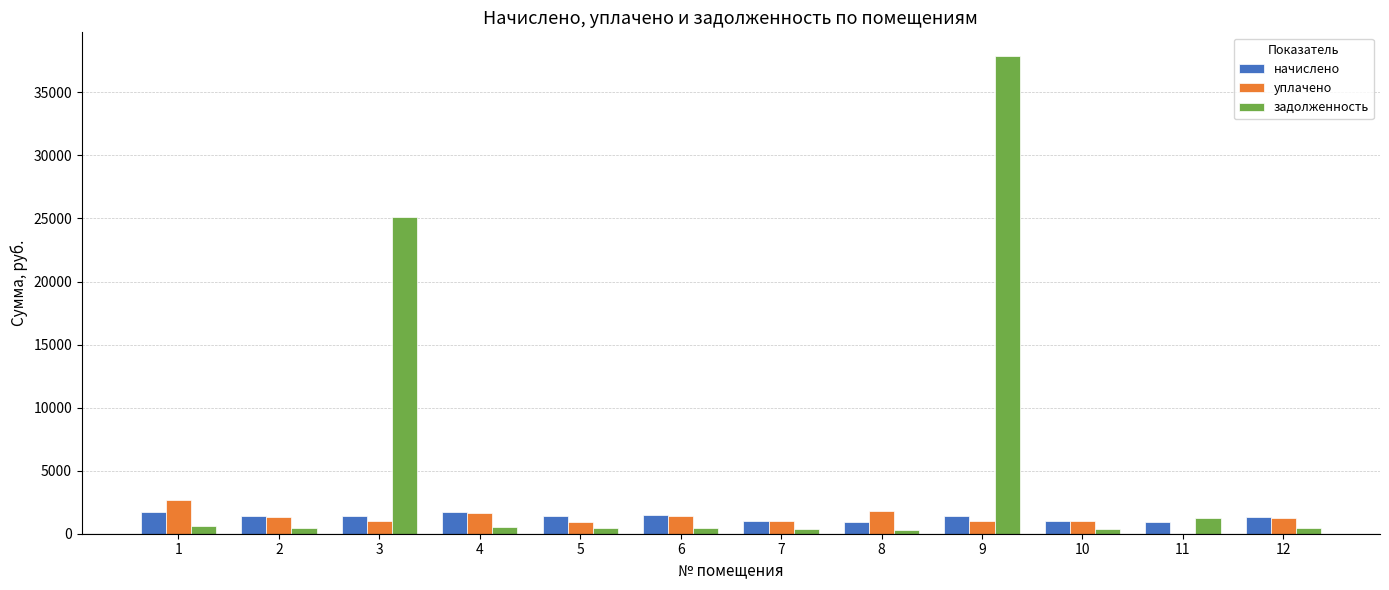

Is the value of начислено at 3 greater than the value of задолженность at 10?

Yes